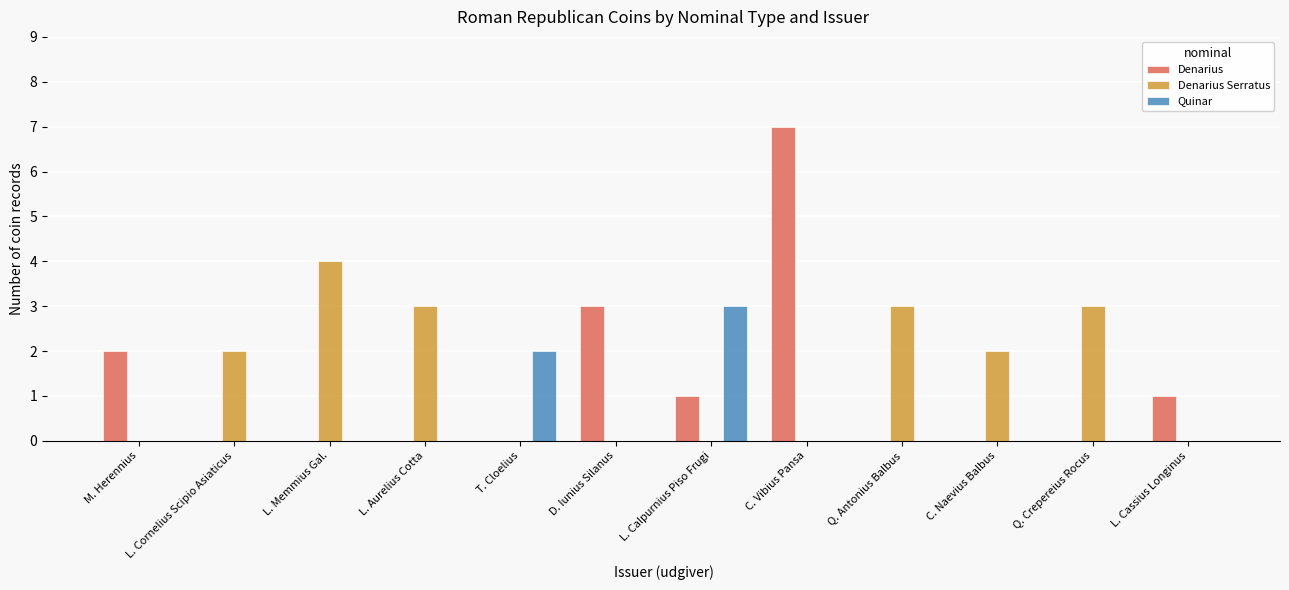

How many groups of bars are there?

12